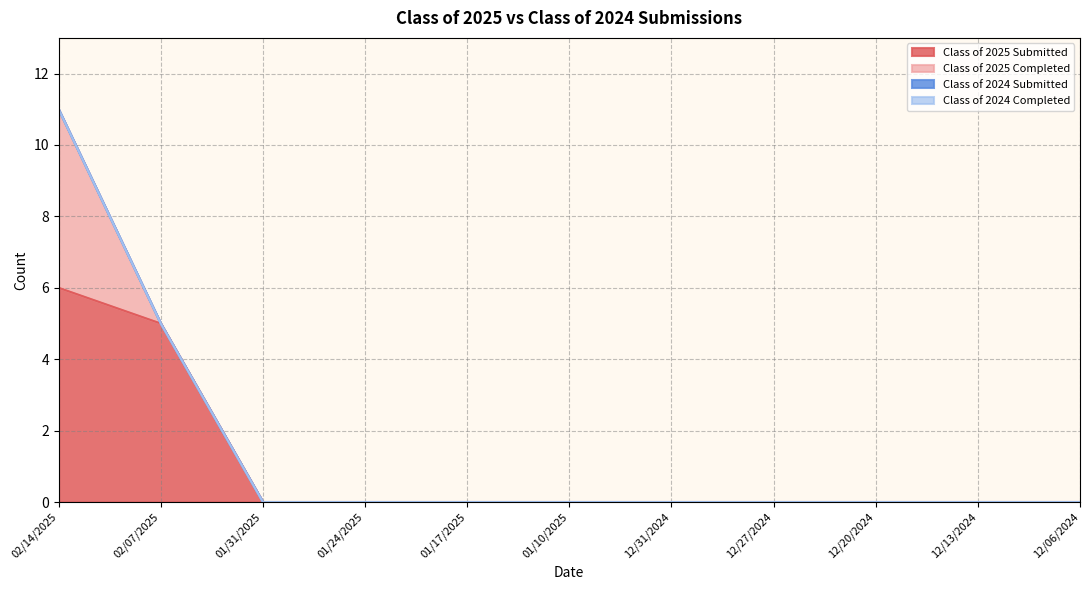

What is the maximum value shown in the chart?

6